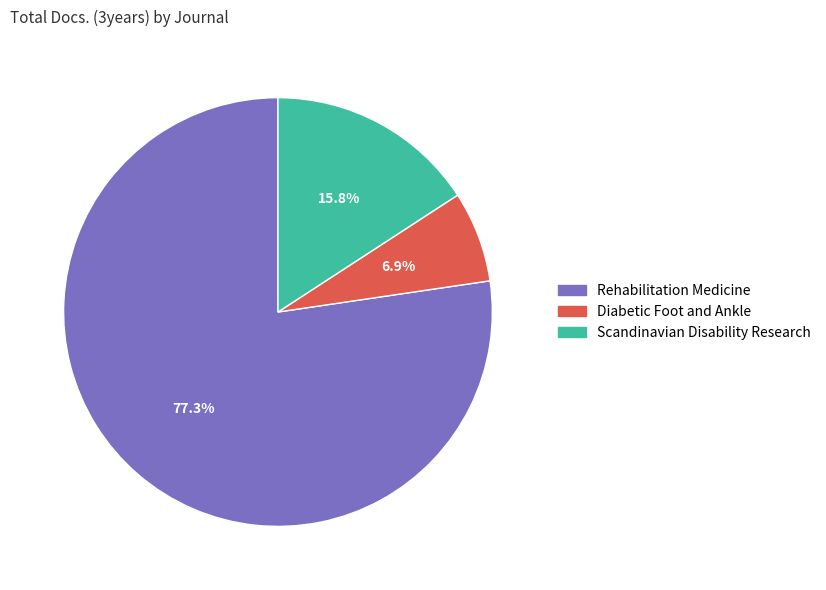

Is there a majority slice in this chart?

Yes